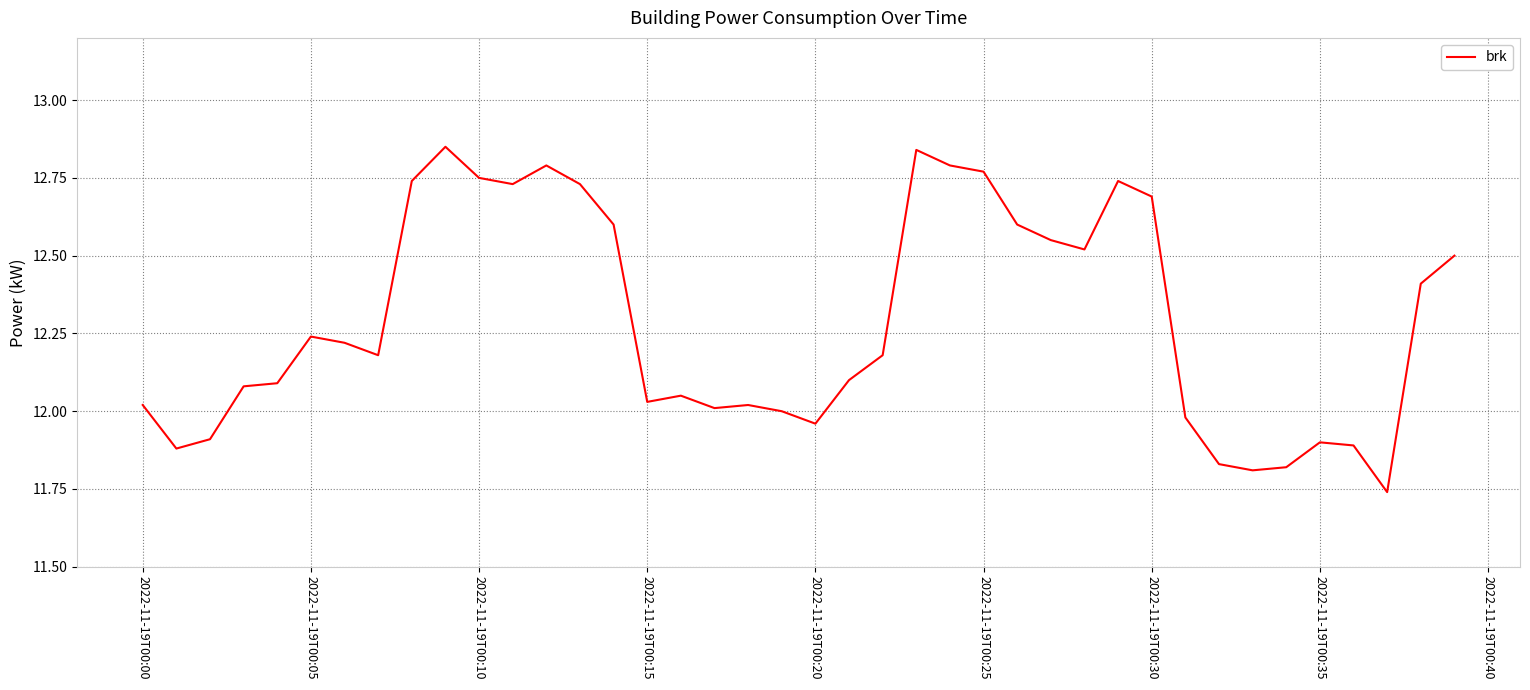

How many lines are shown in the chart?

1